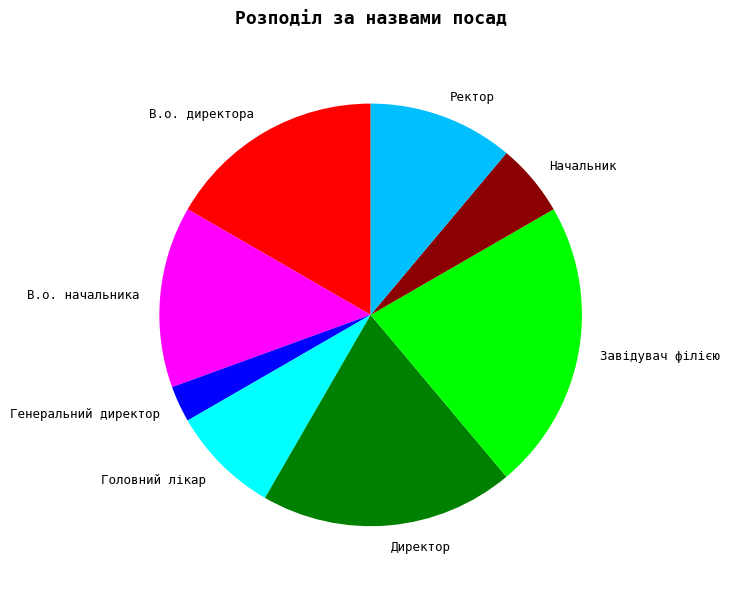

Does any single category account for the majority?

No